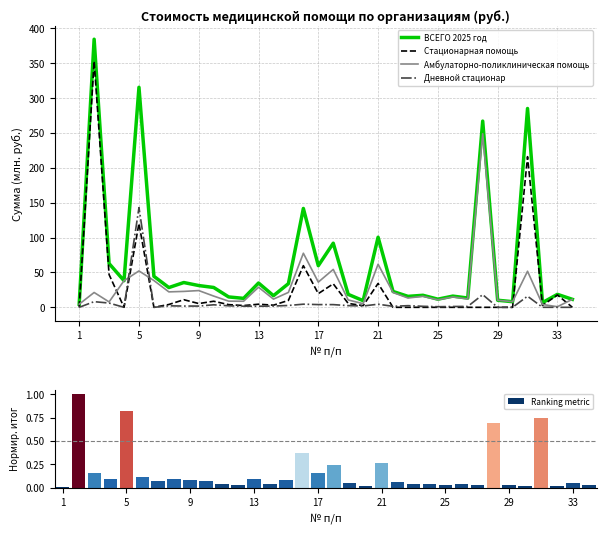

What is the highest value of the Стационарная помощь series?

353.0